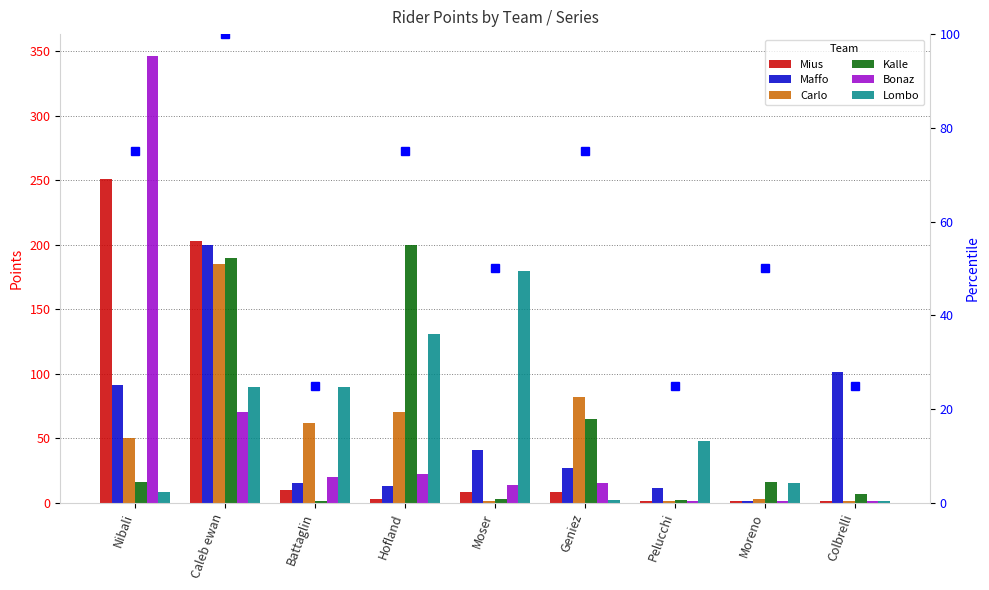

Is the value of Lombo at Hofland greater than the value of Maffo at Battaglin?

Yes